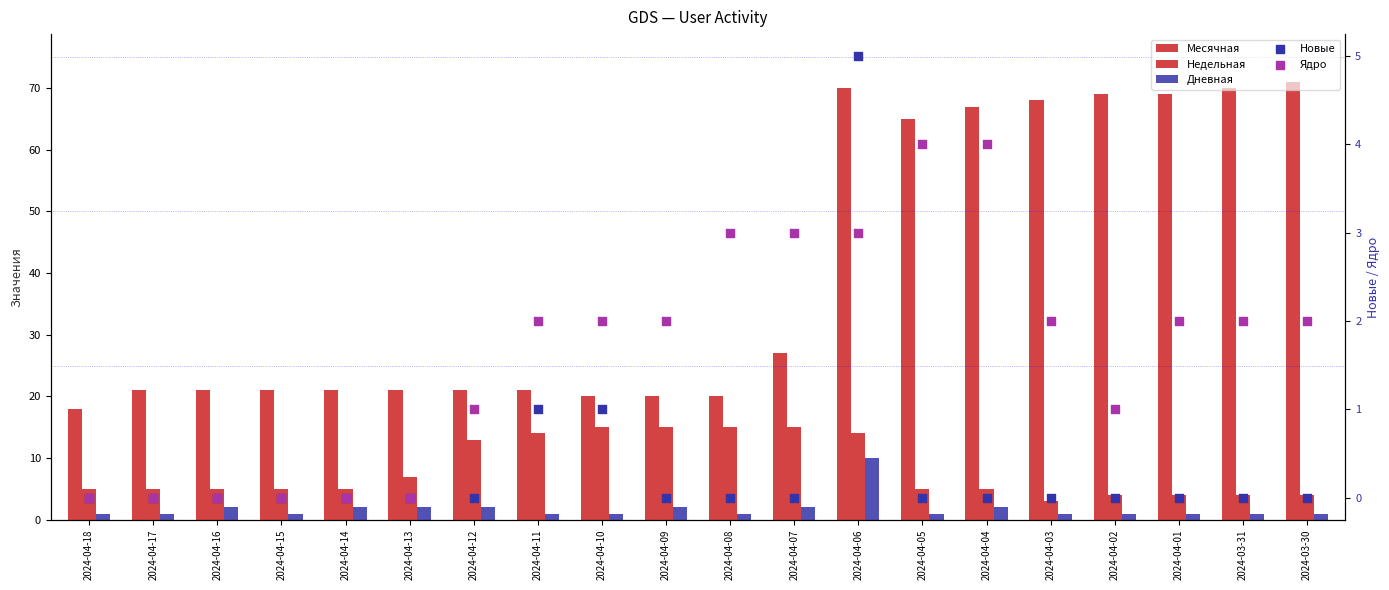

Which series has the largest total across all categories?

Месячная